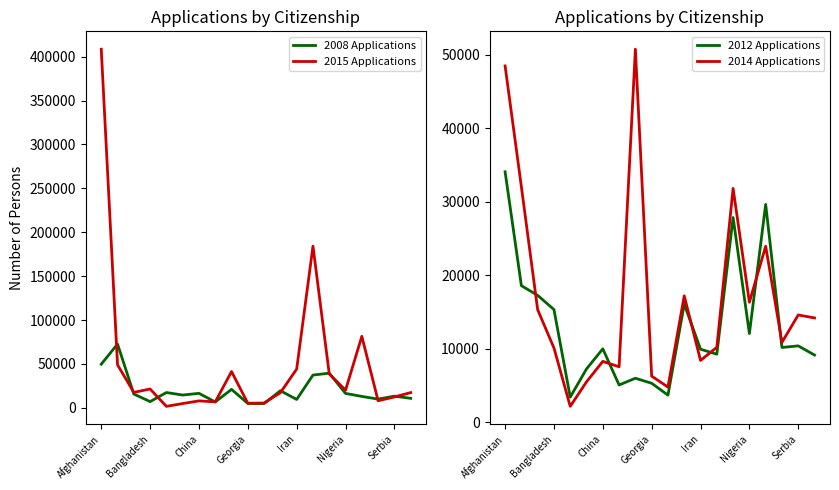

True or false: 2012 Applications and 2014 Applications cross at least once.

True